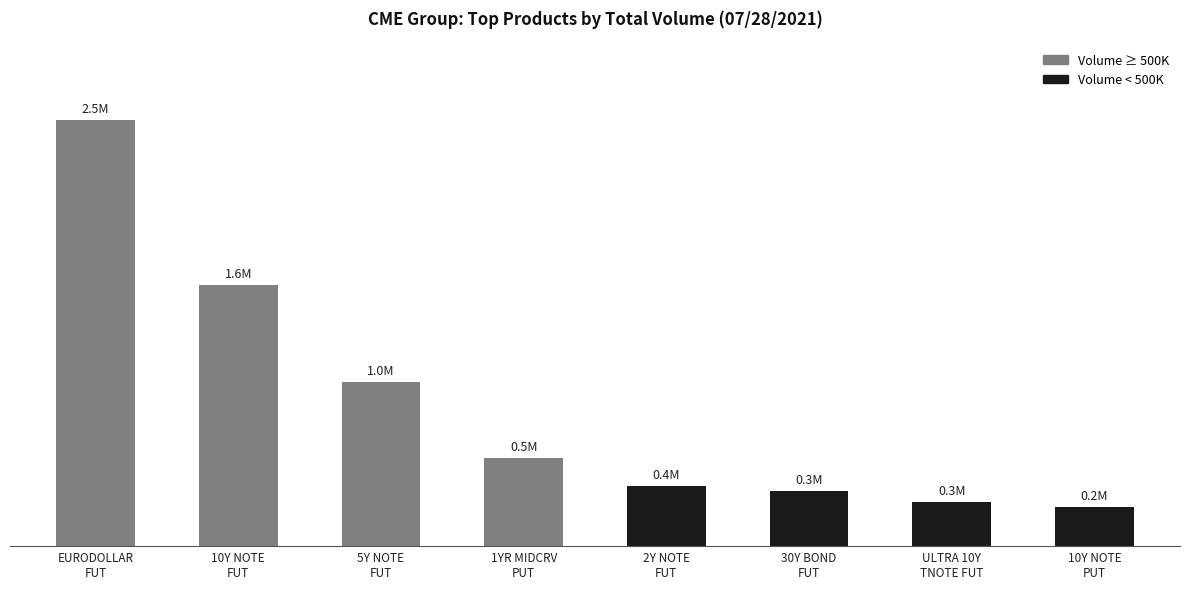

The chart shows a value of 835372 at 1YR MIDCRV
PUT. True or false?

False